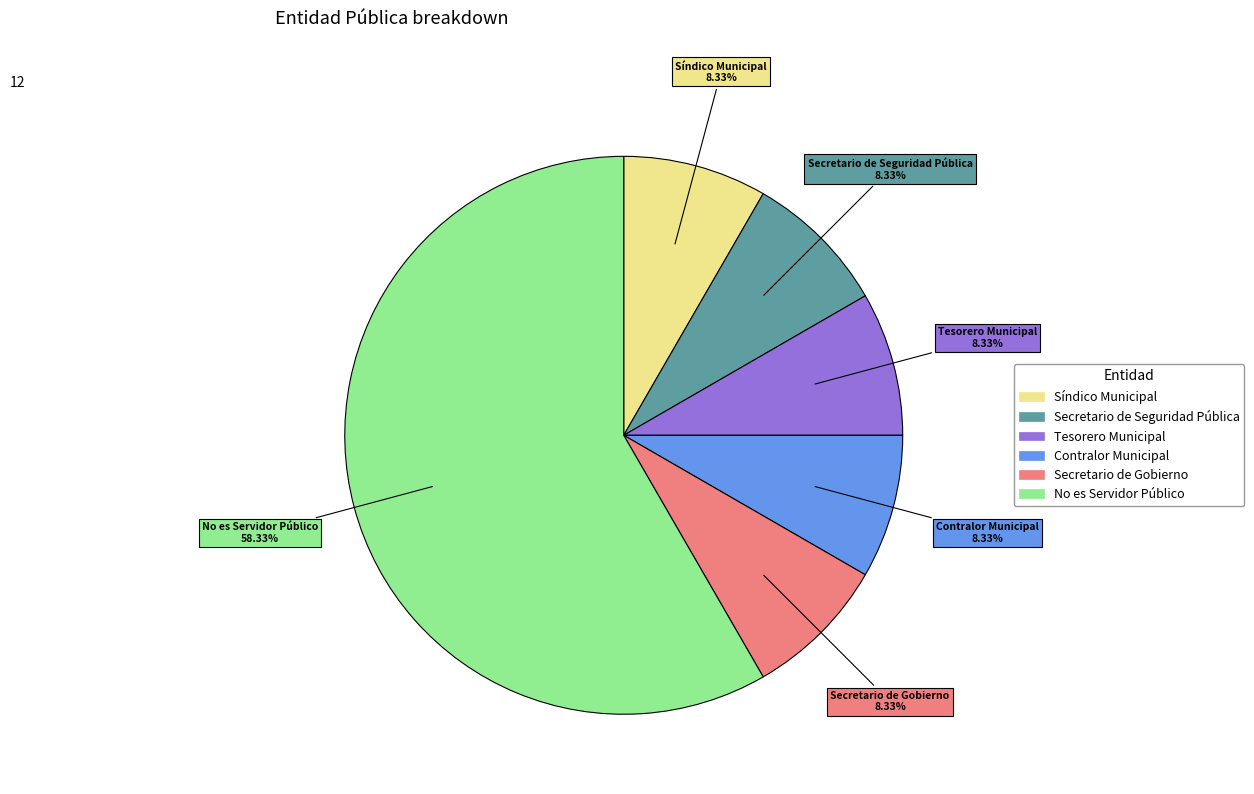

What portion of the pie excludes Secretario de Gobierno?

91.7%